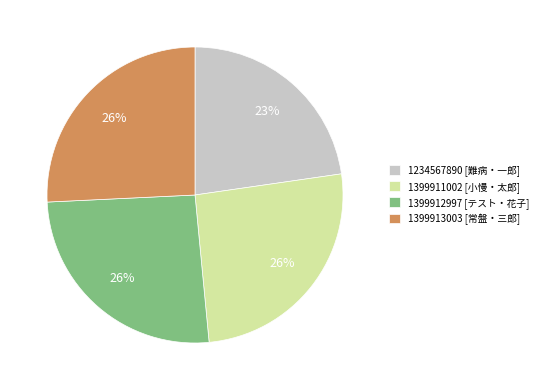

Do 1399912997 [テスト・花子] and 1399911002 [小慢・太郎] together represent more than half of the pie?

Yes